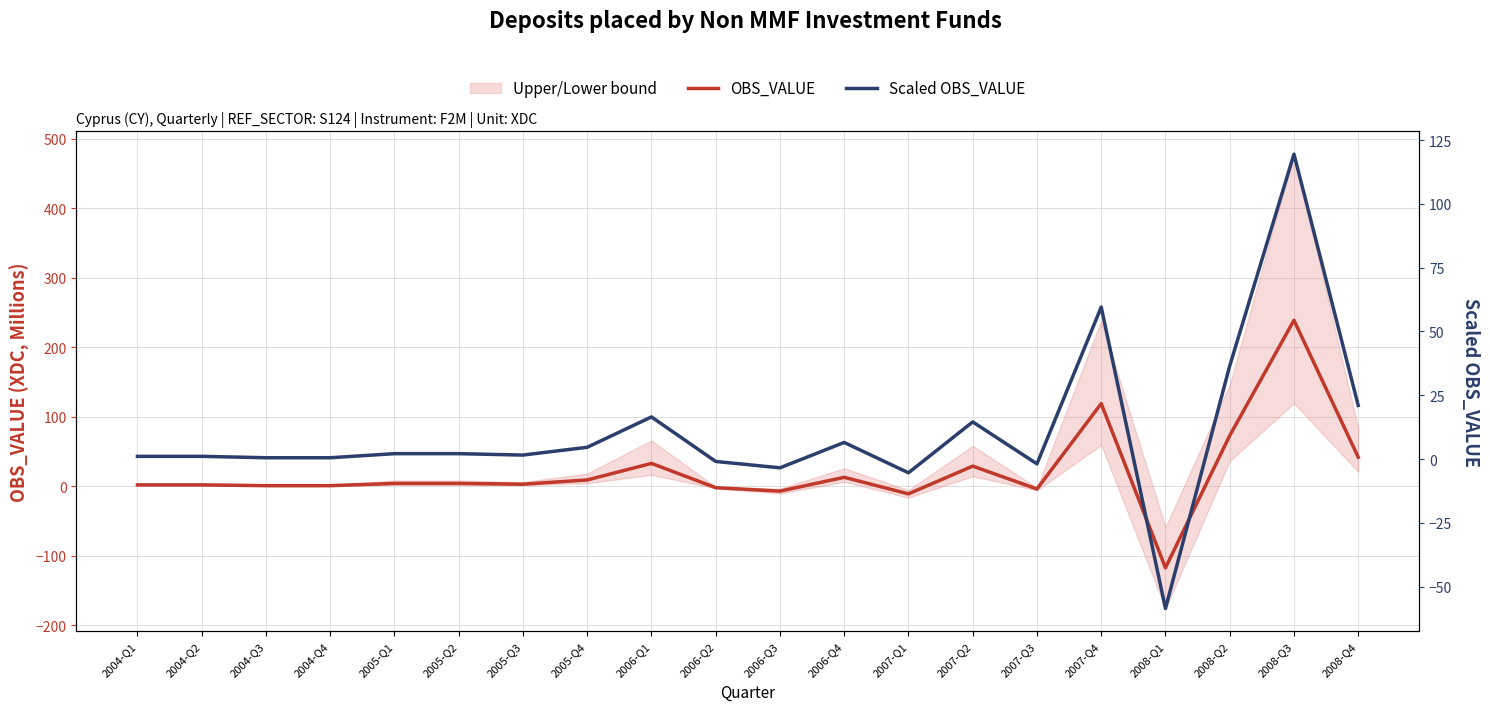

What is the value of the Scaled OBS_VALUE point at the 18th from the left?

36.5